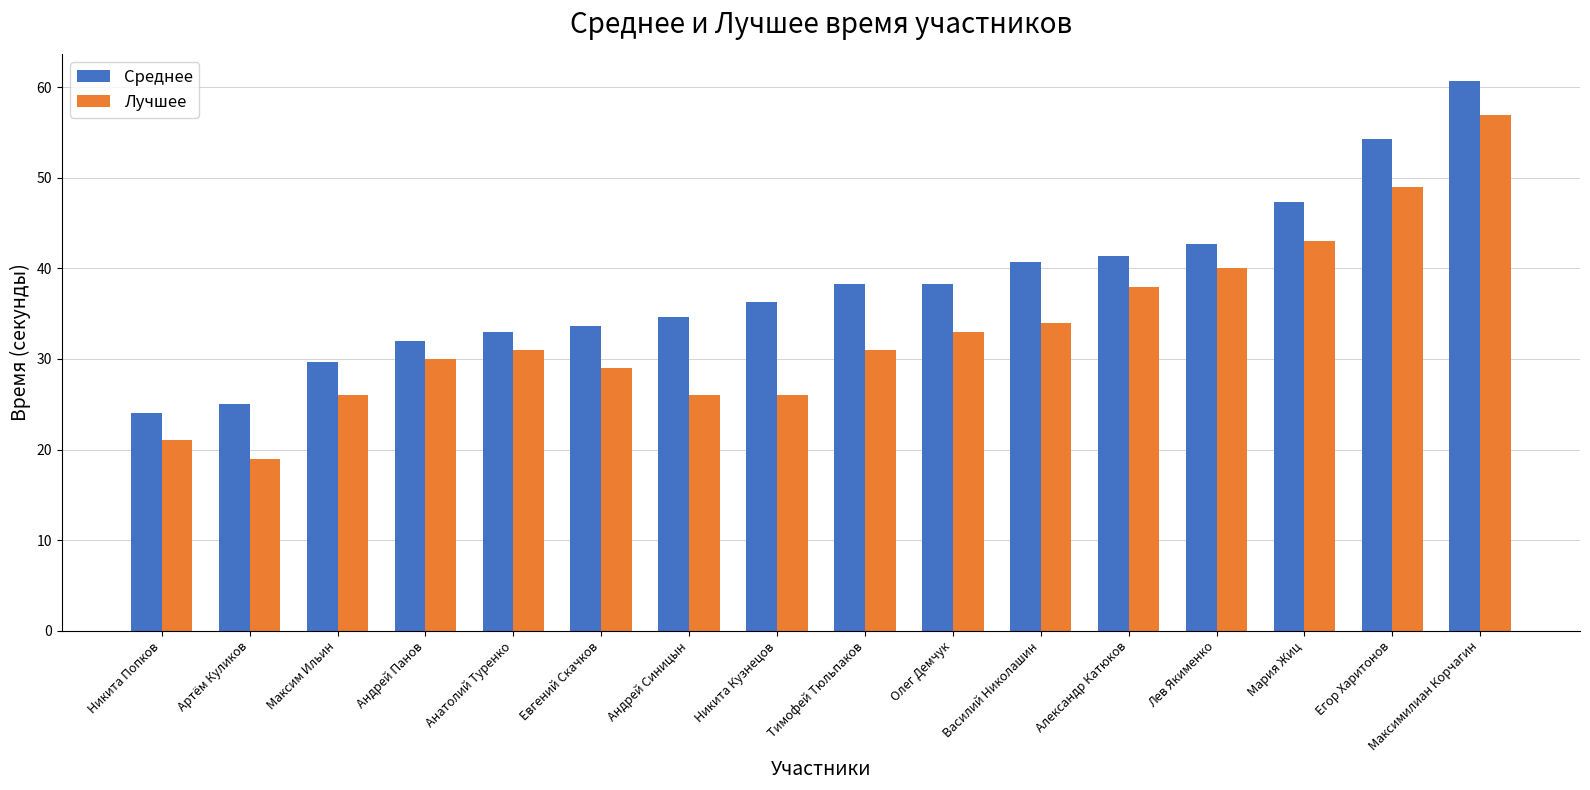

The Лучшее series shows 30.0 at Андрей Панов. True or false?

True